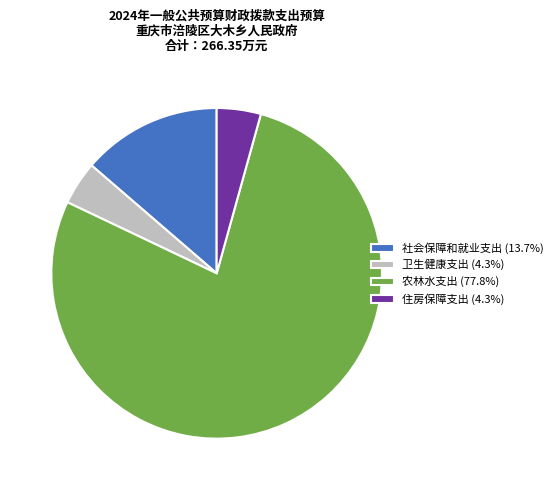

Do 住房保障支出 (4.3%) and 社会保障和就业支出 (13.7%) together represent more than half of the pie?

No